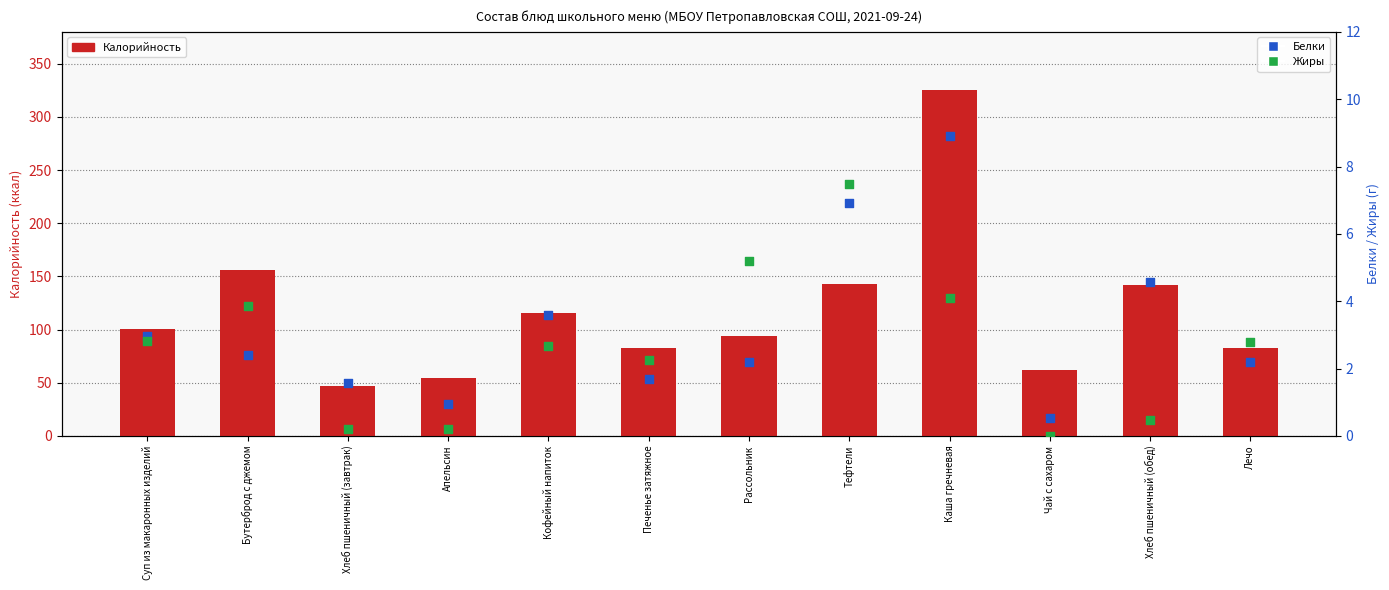

At which category is the sum across all series the highest?

Каша гречневая